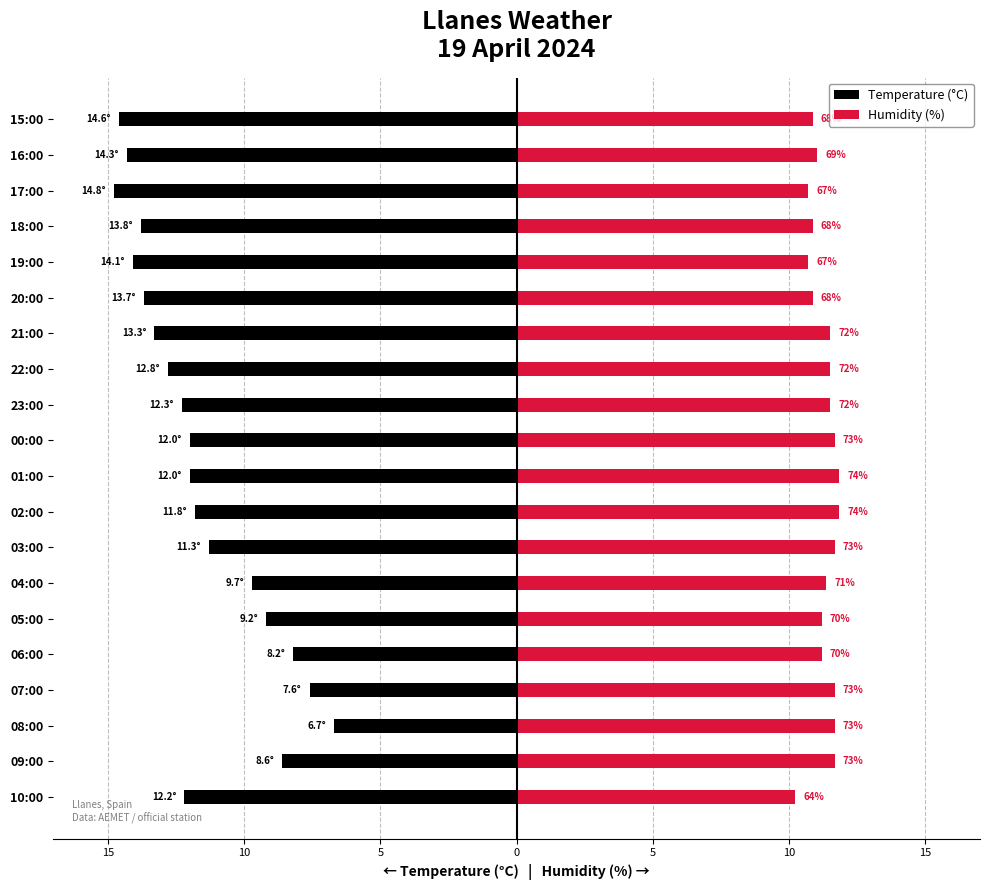

Is it true that Temperature (°C) equals -9.2 at 05:00?

True